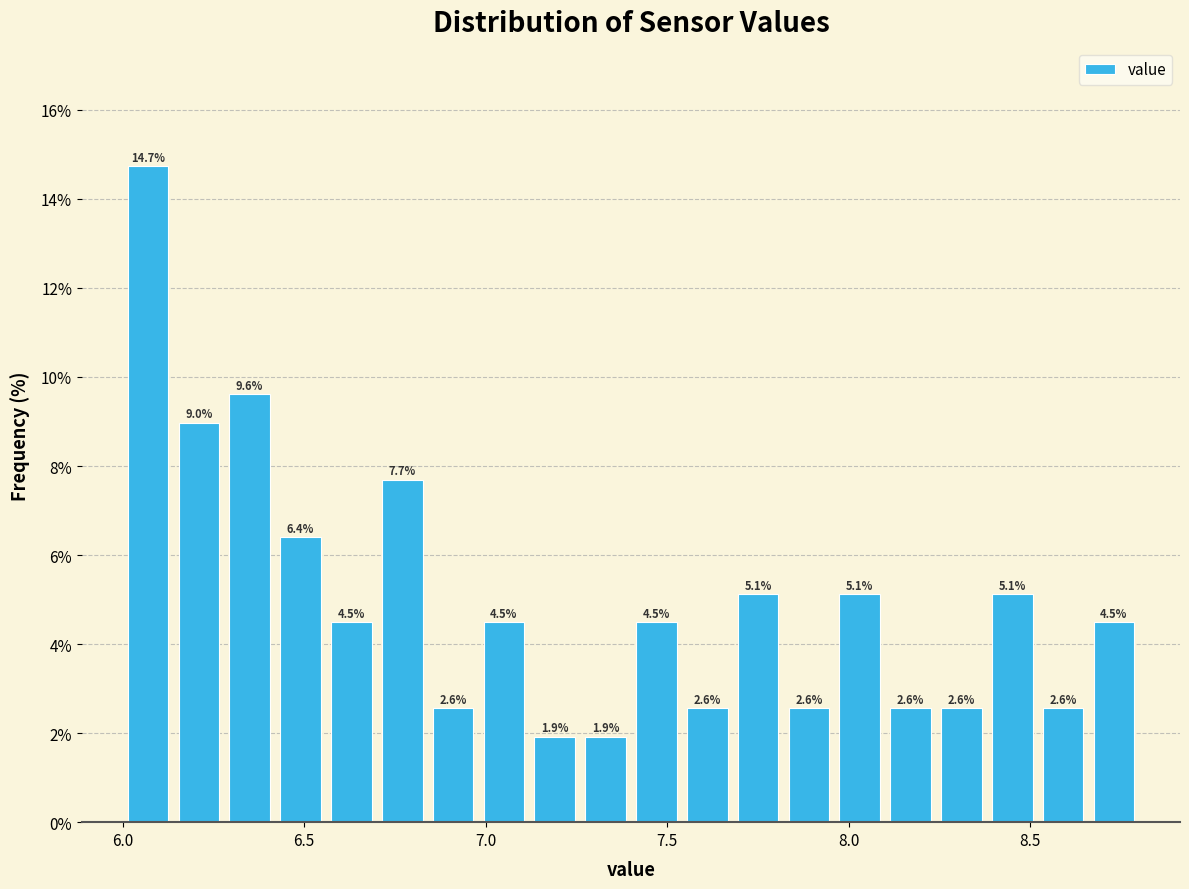

Around what value on the x-axis is the tallest bar? Give the approximate position of its centre, as read against the axis.

6.05